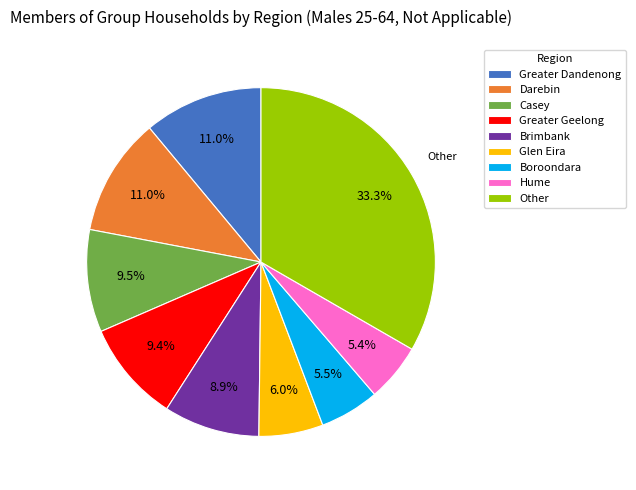

Which slice is the largest?

Other